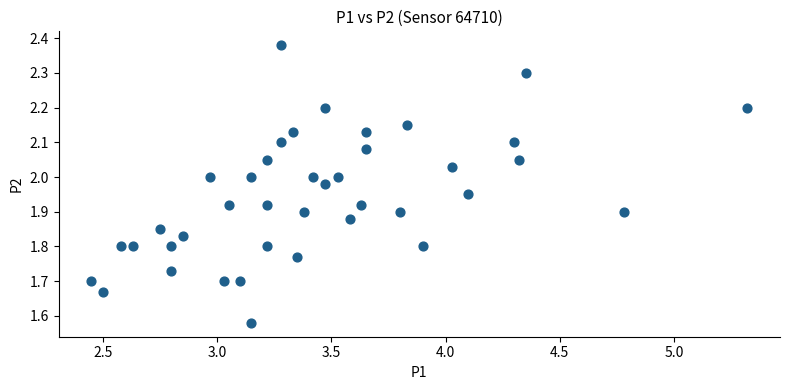

What is the range of Y values (max minus min)?

0.8